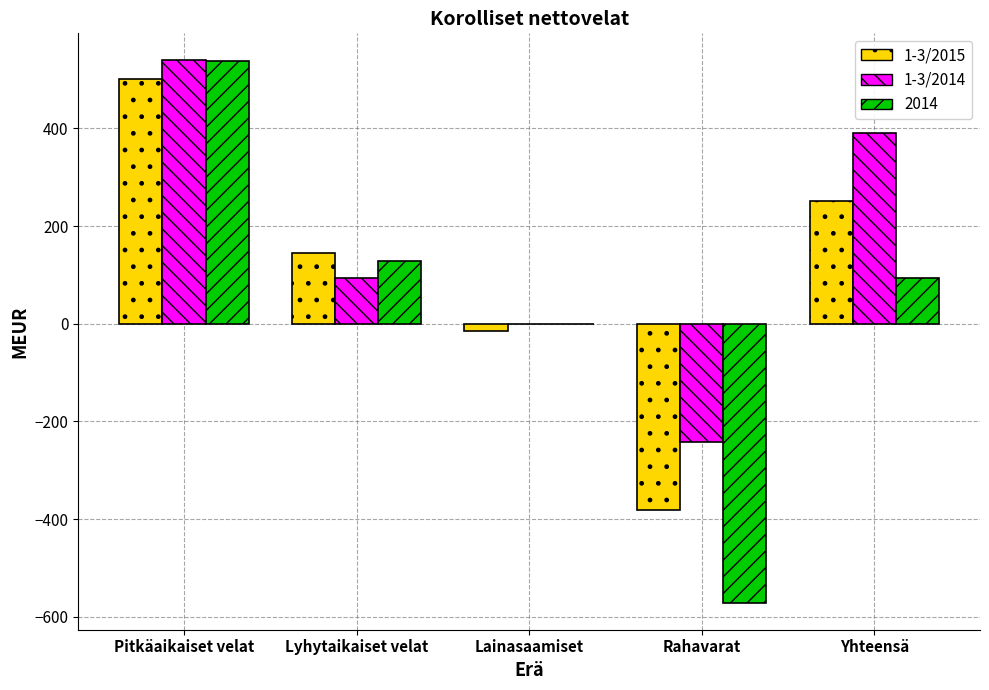

Between Pitkäaikaiset velat and Yhteensä, which series saw the biggest shift?

2014